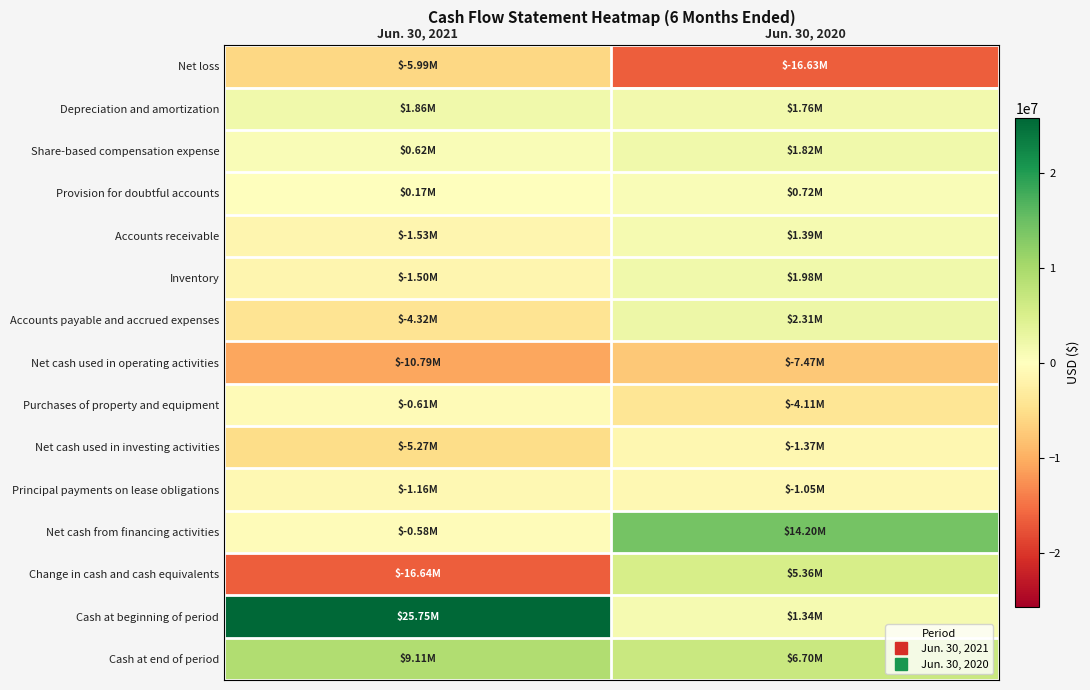

What is the difference between the highest and lowest values at Jun. 30, 2020?

30828000